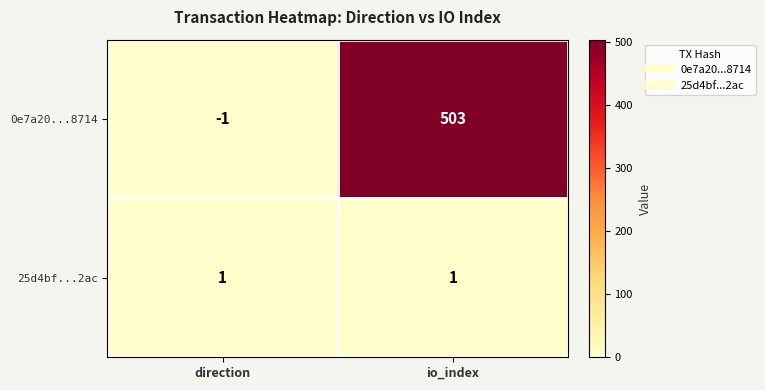

Count the number of data series in this chart.

2